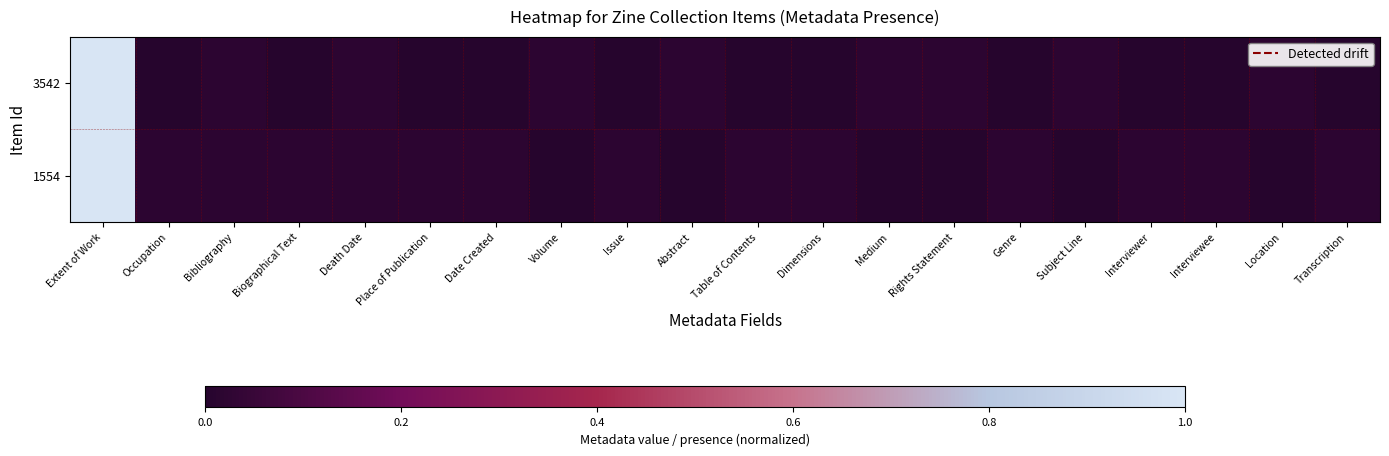

At how many categories does at least one series exceed 0?

20